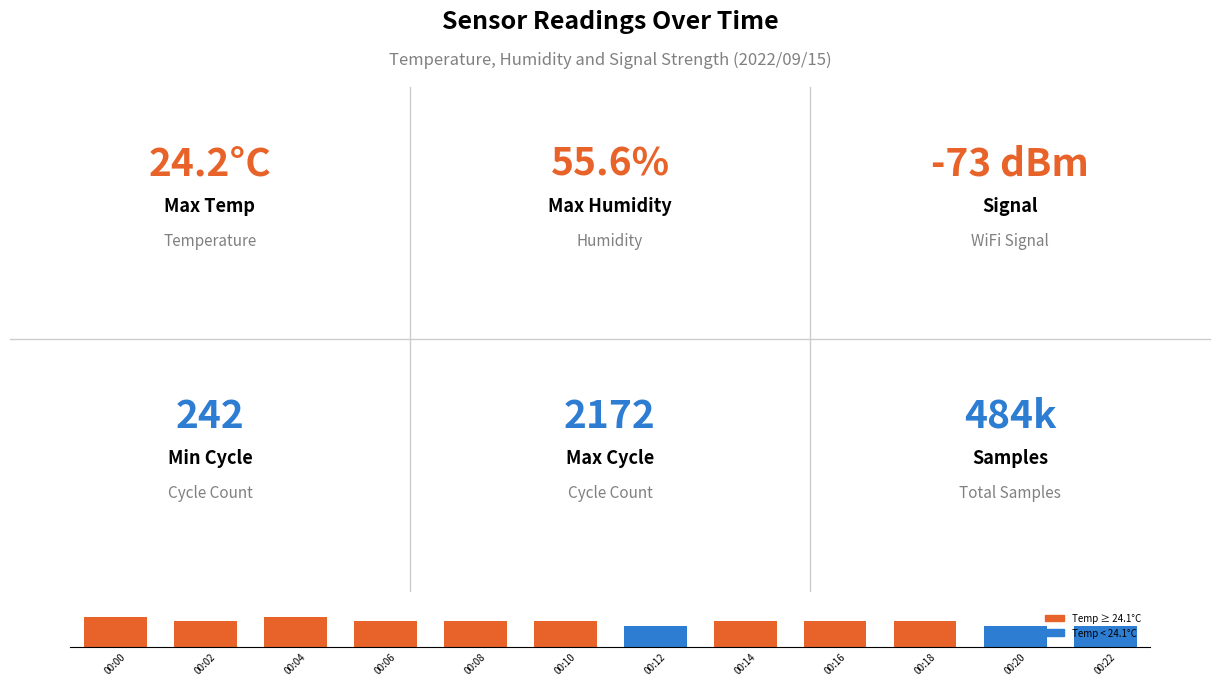

Does the chart contain any negative values?

No